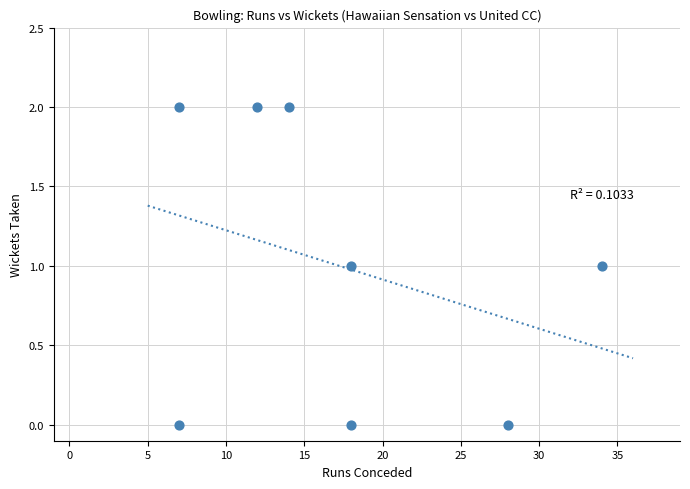

What is the range of X values (max minus min)?

27